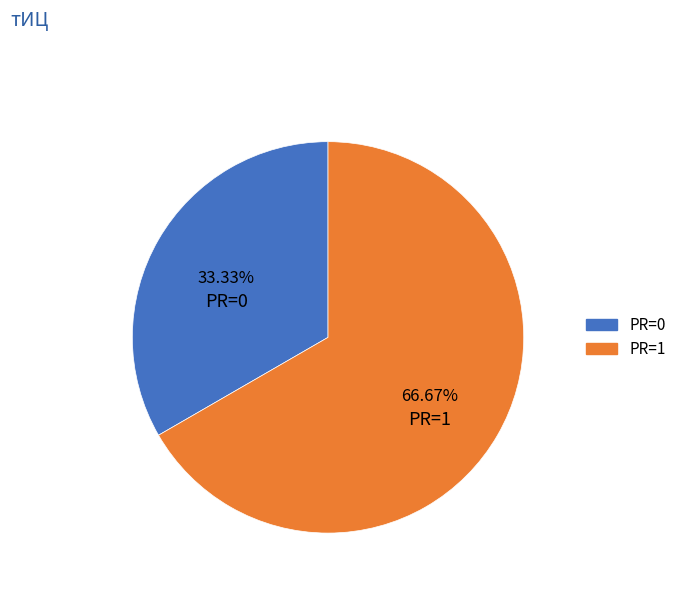

Is there any slice that represents more than half of the pie?

Yes